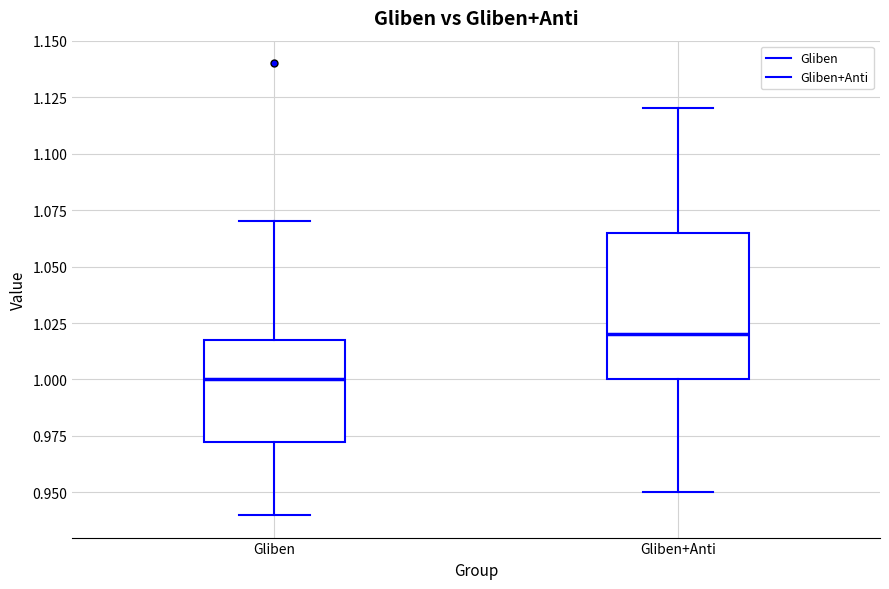

Which box has the lowest median line?

Gliben